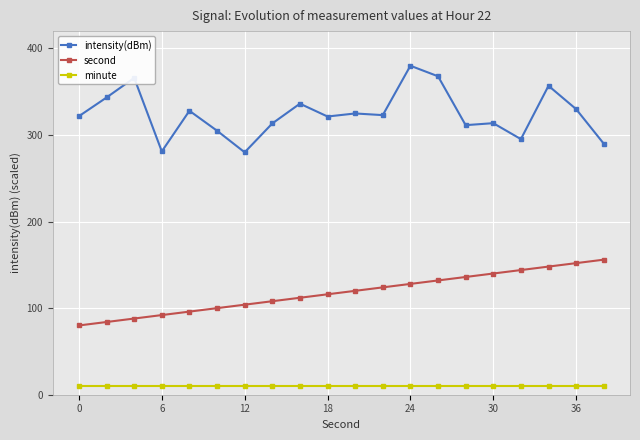

Which series has the largest total across all categories?

intensity(dBm)